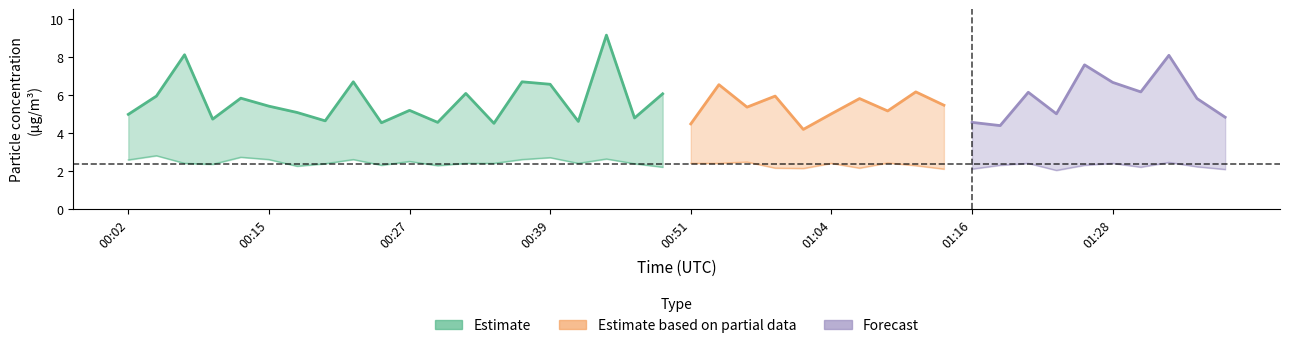

At which label is P1 closest to 6?

00:49